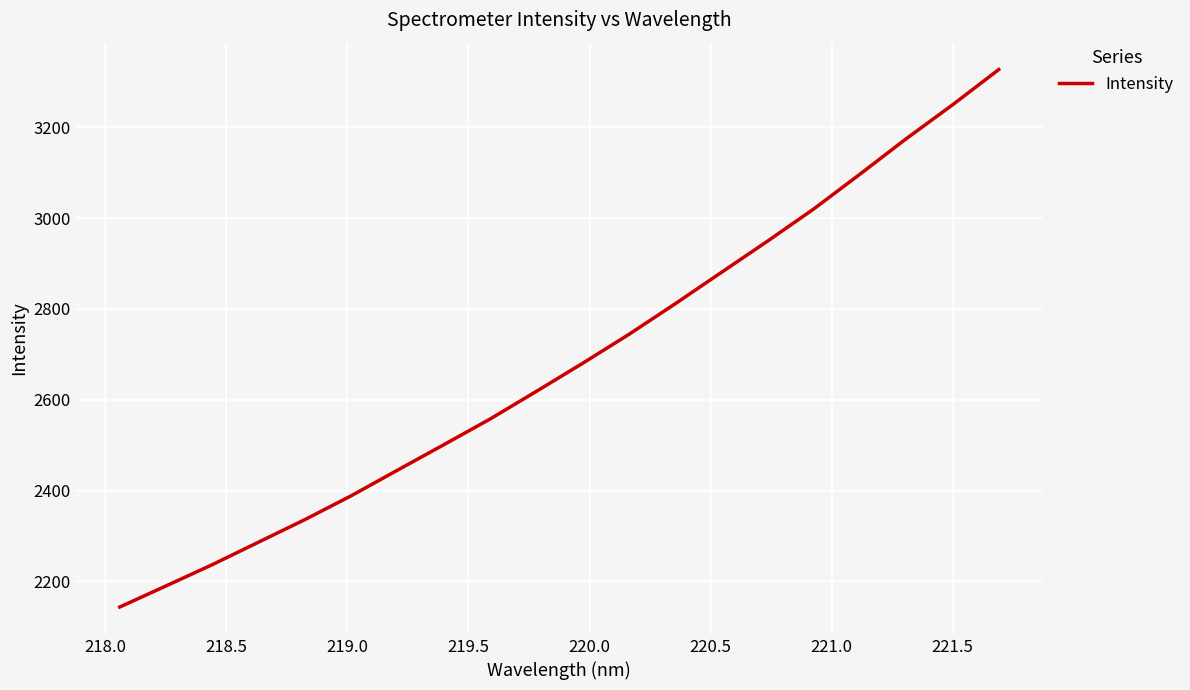

What is the difference between the maximum and second lowest values?

1137.0